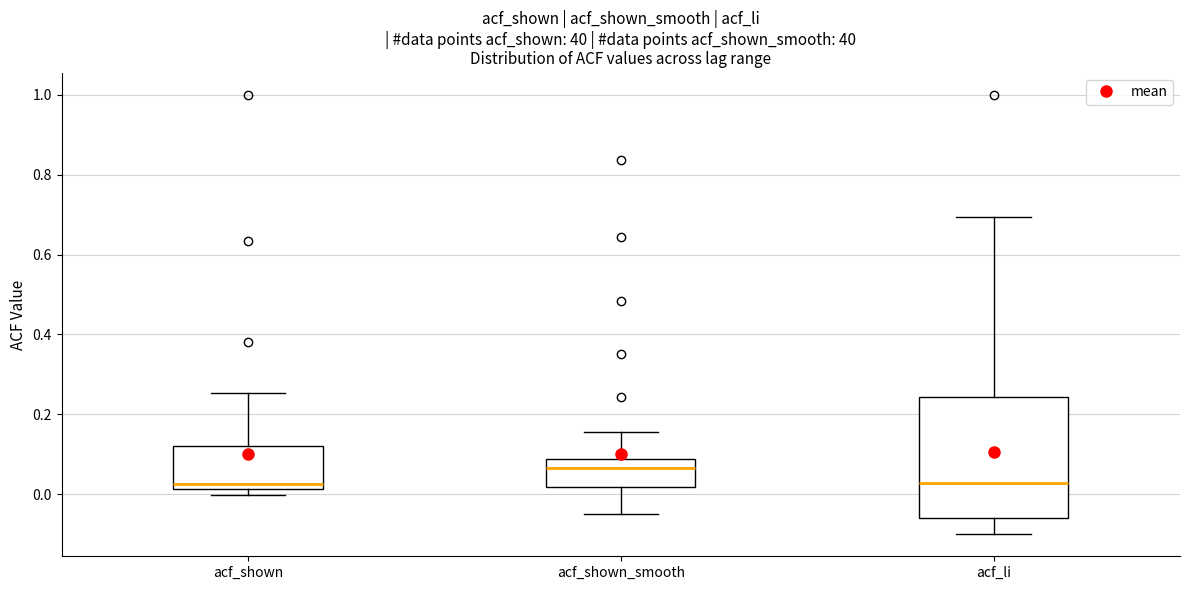

Comparing the boxes themselves (not the whiskers), which one is the tallest?

acf_li